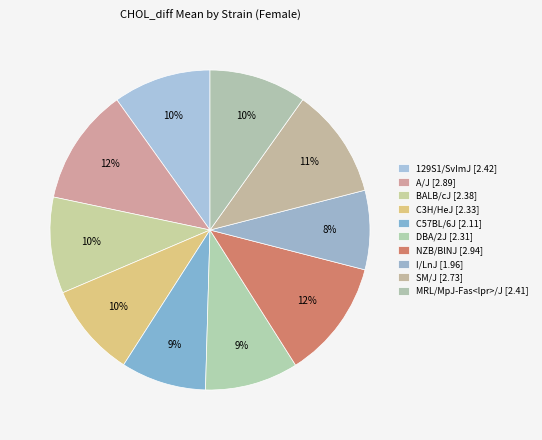

Is there a majority slice in this chart?

No